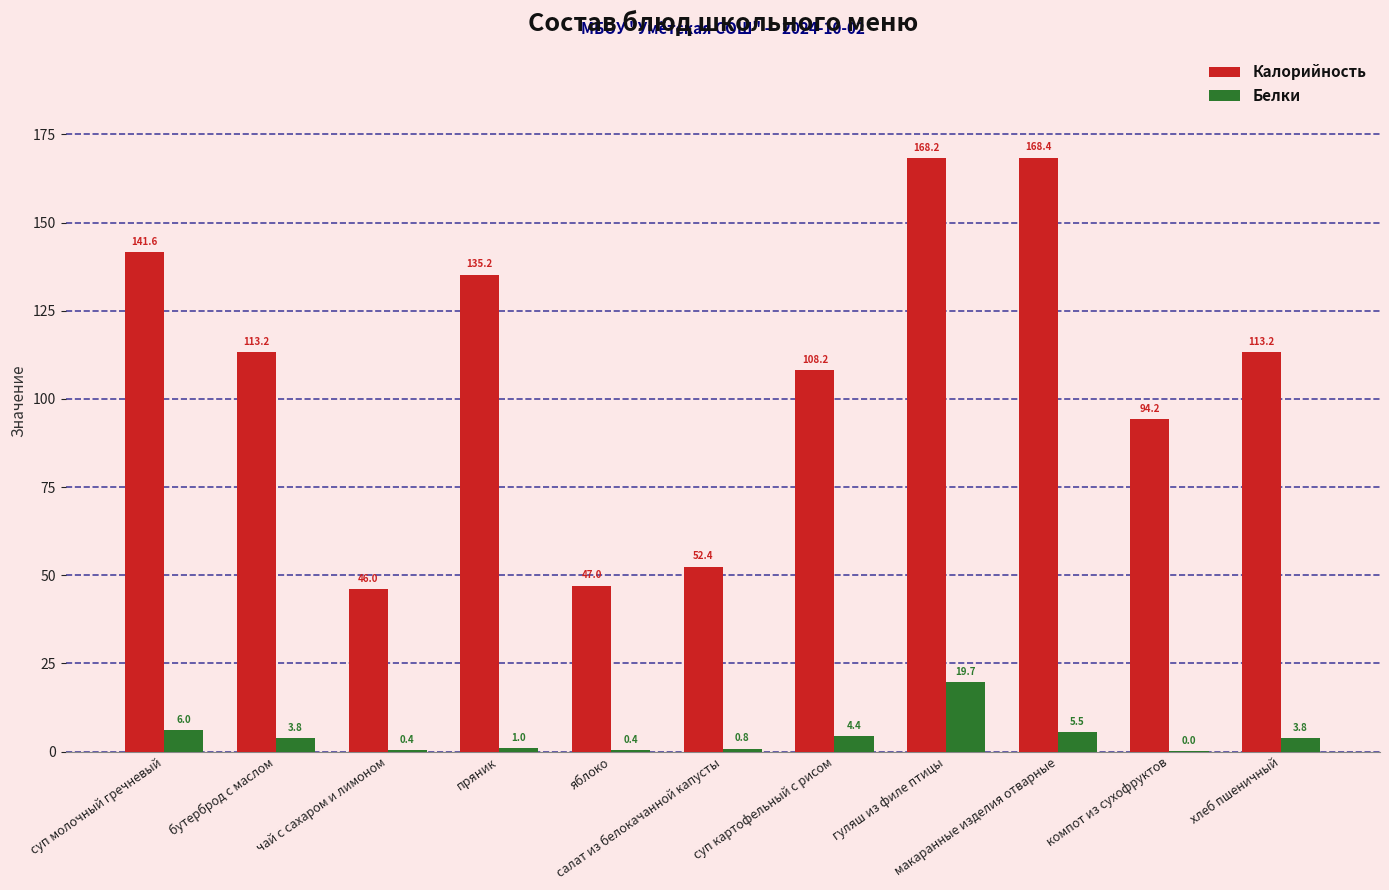

Which series has the largest total across all categories?

Калорийность